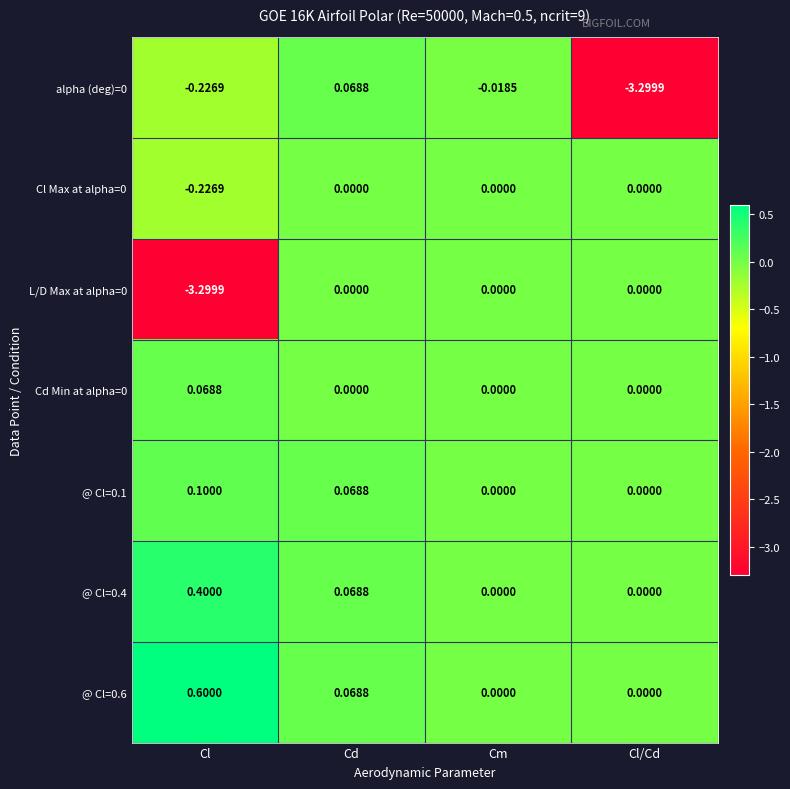

At which category is the sum across all series the highest?

Cd